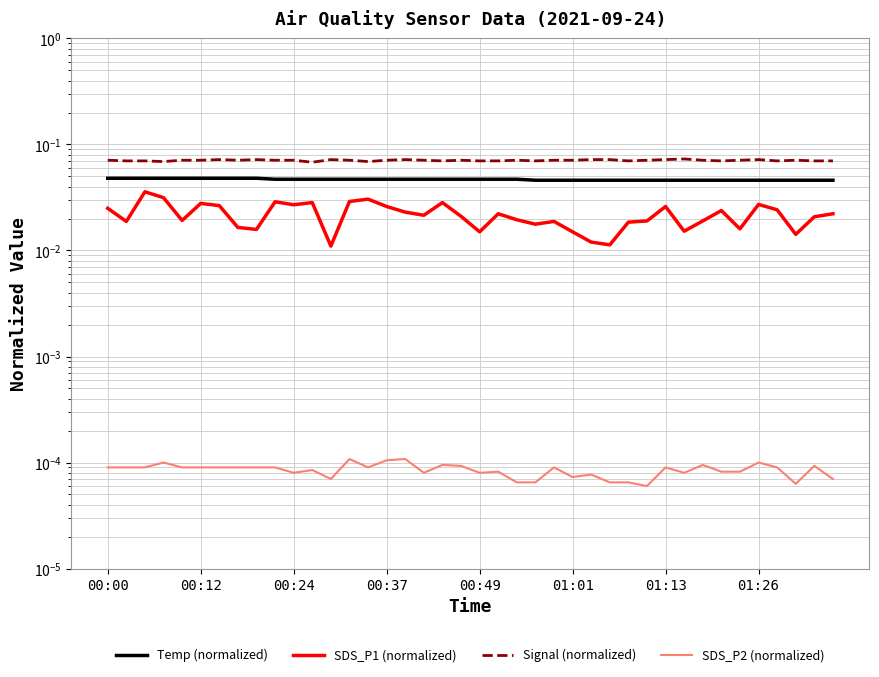

True or false: SDS_P2 (normalized) has a value of 0.0 at 19.

False